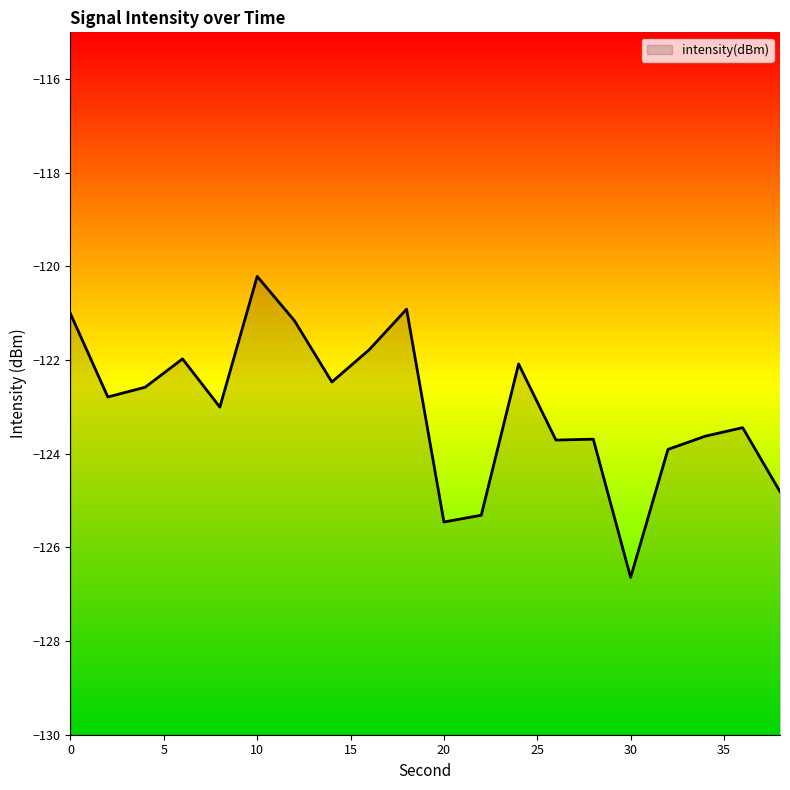

Reading left to right, transcribe all the data shown in this chart.

0=-121.0	2=-122.8	4=-122.6	6=-122.0	8=-123.0	10=-120.2	12=-121.2	14=-122.5	16=-121.8	18=-120.9	20=-125.5	22=-125.3	24=-122.1	26=-123.7	28=-123.7	30=-126.6	32=-123.9	34=-123.6	36=-123.4	38=-124.8